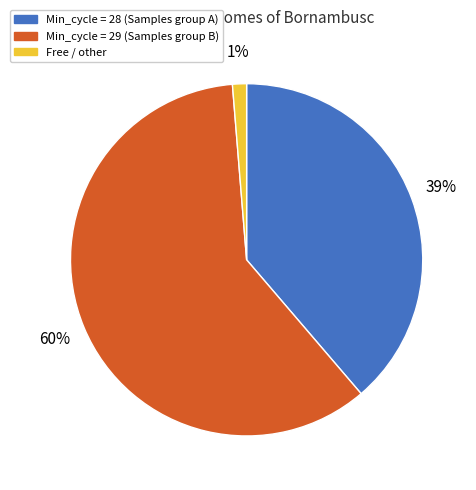

To the nearest percent, what portion does Free / other represent?

1%